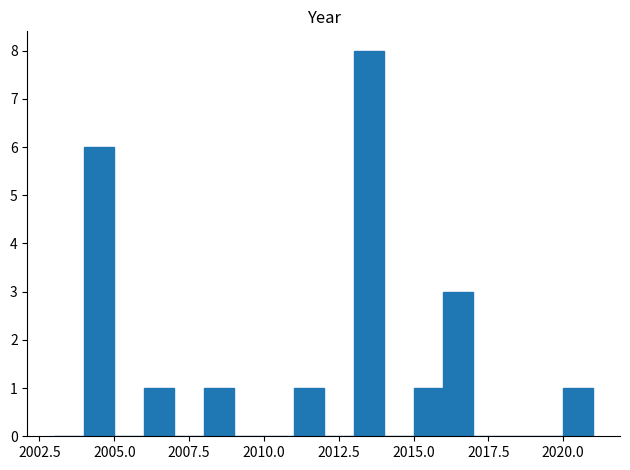

Read against the x-axis, roughly where is the centre of the tallest bar?

2013.5